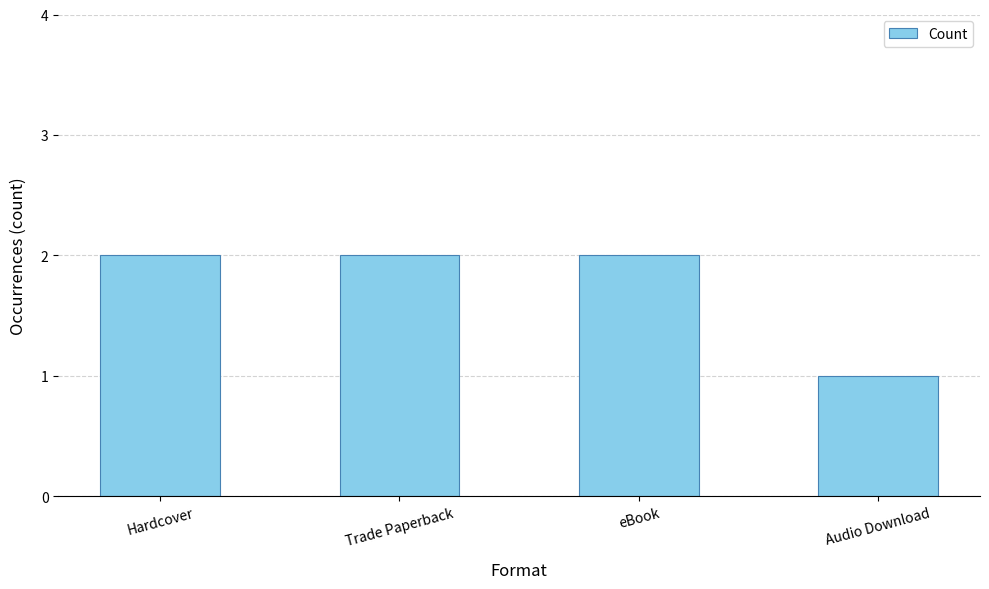

What is the change in value from eBook to Audio Download?

-1